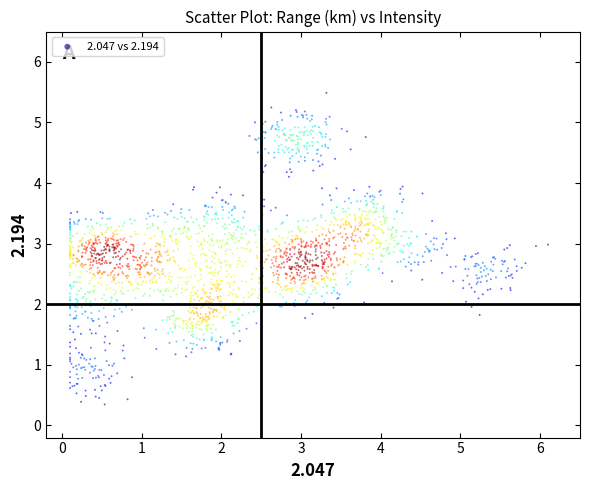

What is the range of X values (max minus min)?

6.0